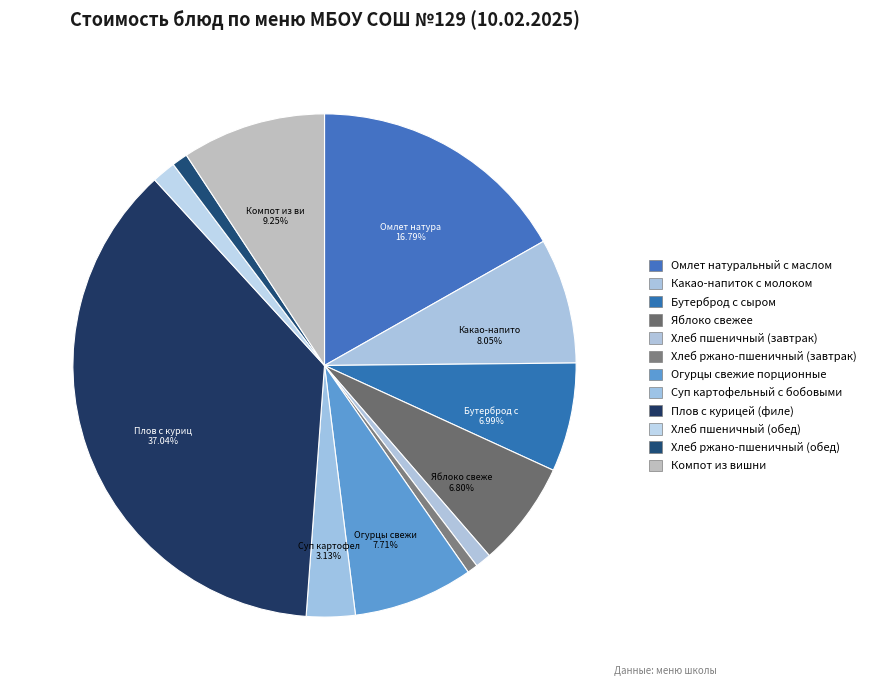

How many segments does this pie chart have?

12